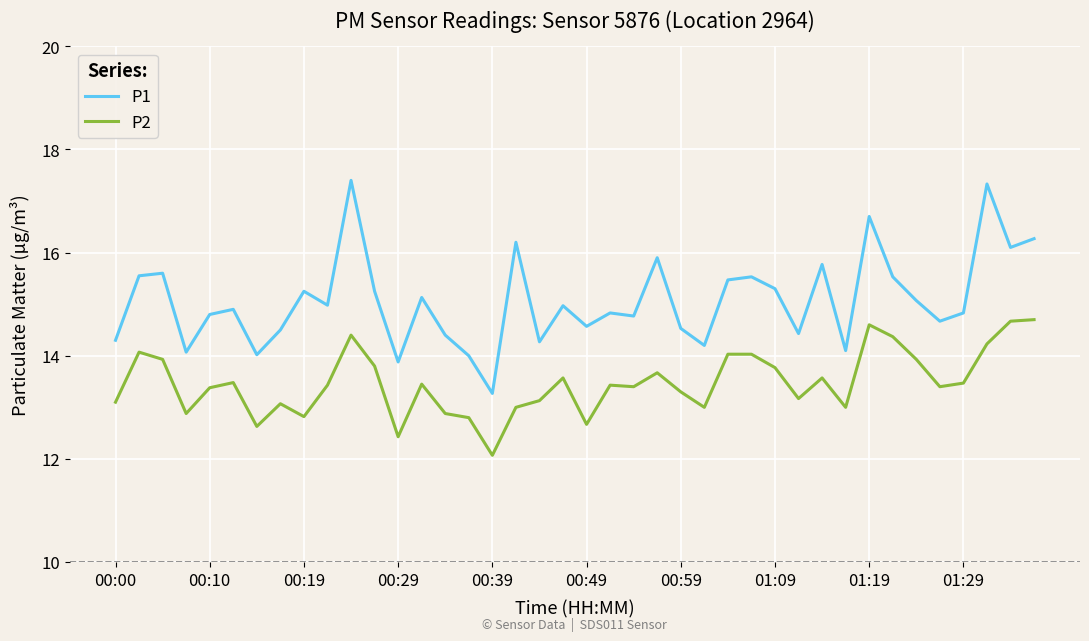

Which series has the largest range (max minus min)?

P1